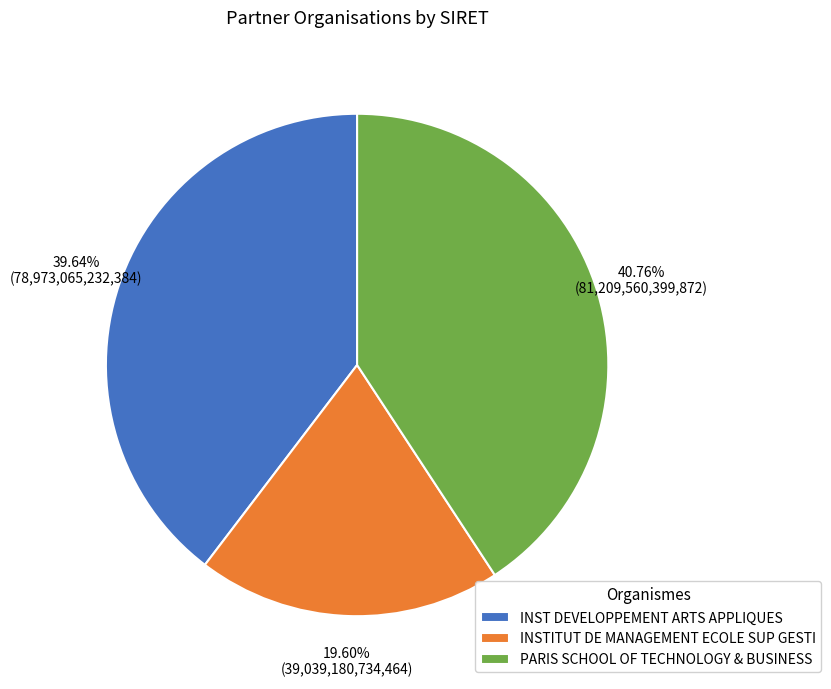

Does INSTITUT DE MANAGEMENT ECOLE SUP GESTI account for over 50% of the chart?

No